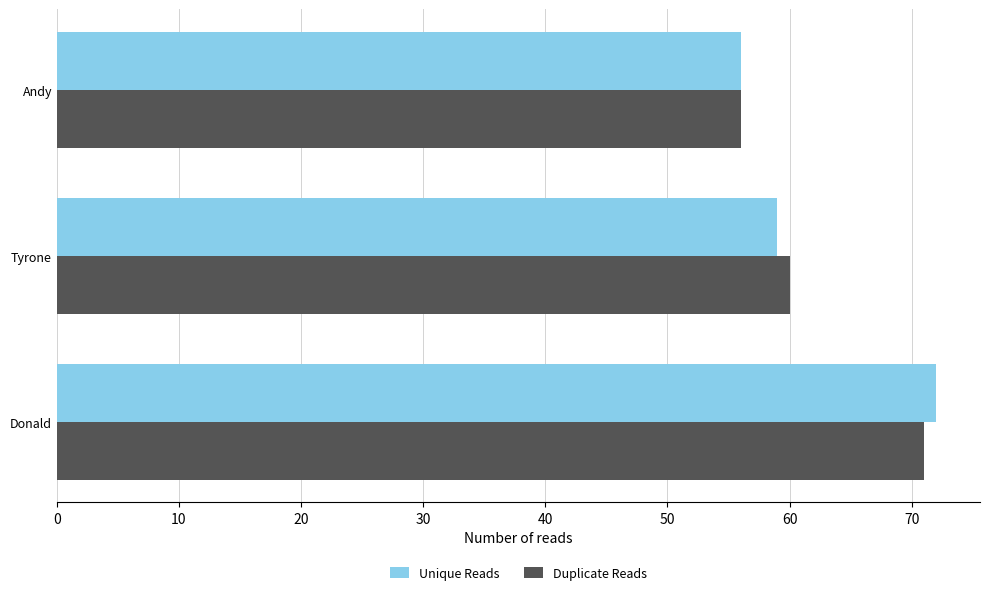

At which category is the sum across all series the highest?

Donald